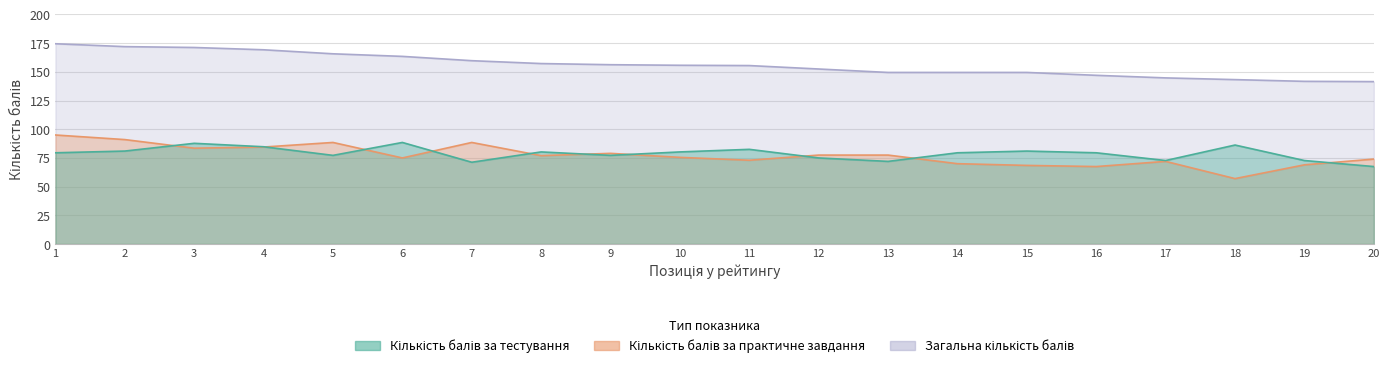

In Кількість балів за практичне завдання, how many points are lower than both neighbors (excluding endpoints)?

6